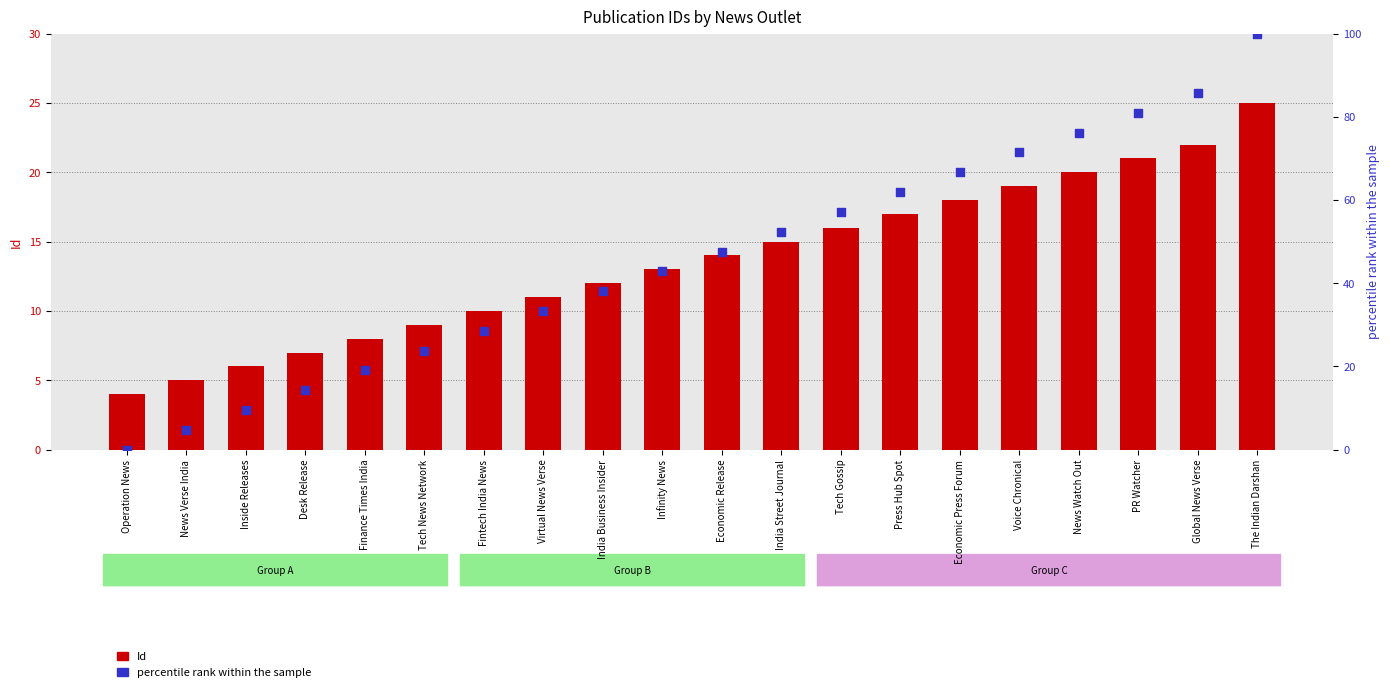

Is the value of Id at Infinity News greater than the value of percentile rank within the sample at Virtual News Verse?

No